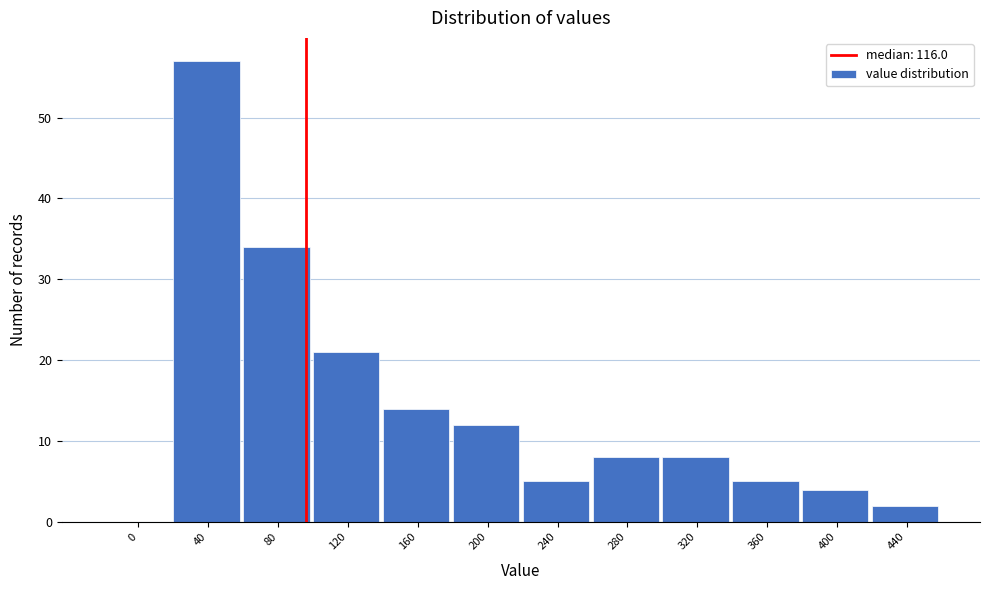

Reading right to left, list all the values displayed in this chart.

440=2	400=4	360=5	320=8	280=8	240=5	200=12	160=14	120=21	80=34	40=57	0=0